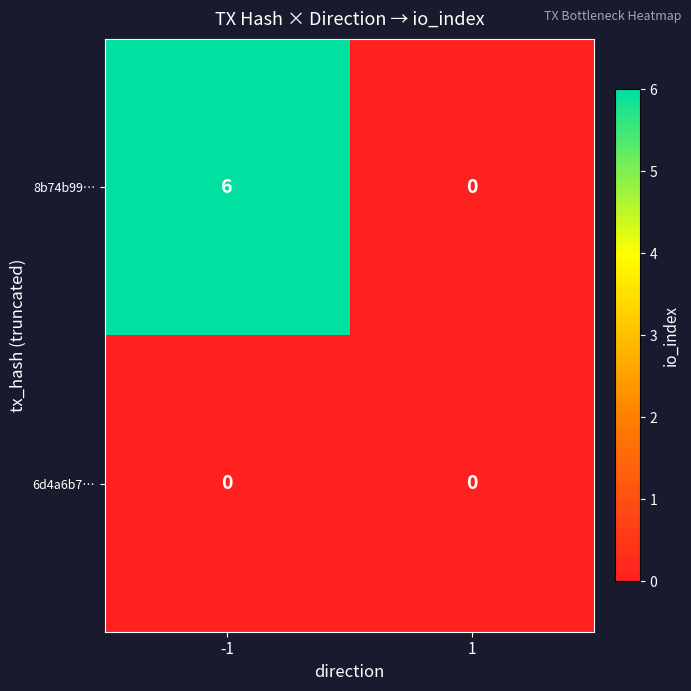

What is the difference between the maximum and minimum values in the 8b74b99… series?

6